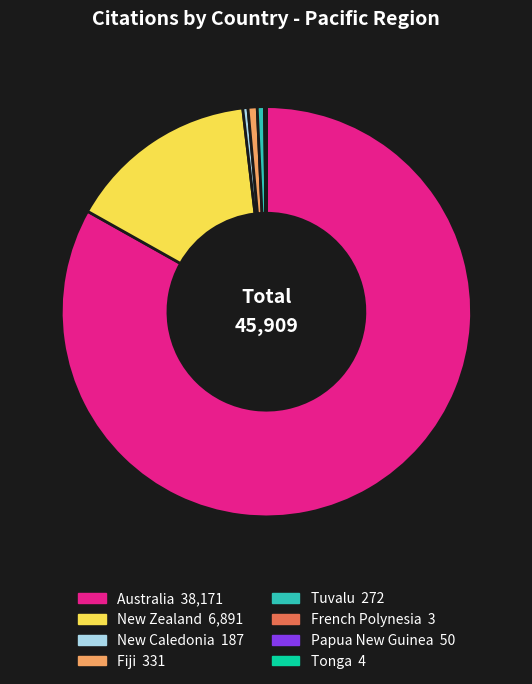

Which slice is the largest?

Australia